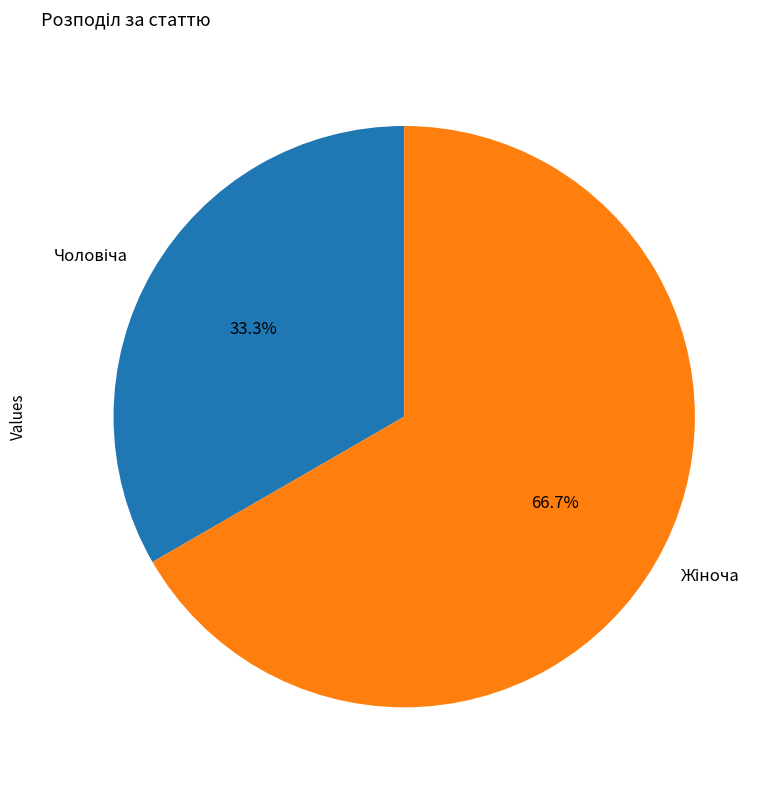

Is there any slice that represents more than half of the pie?

Yes